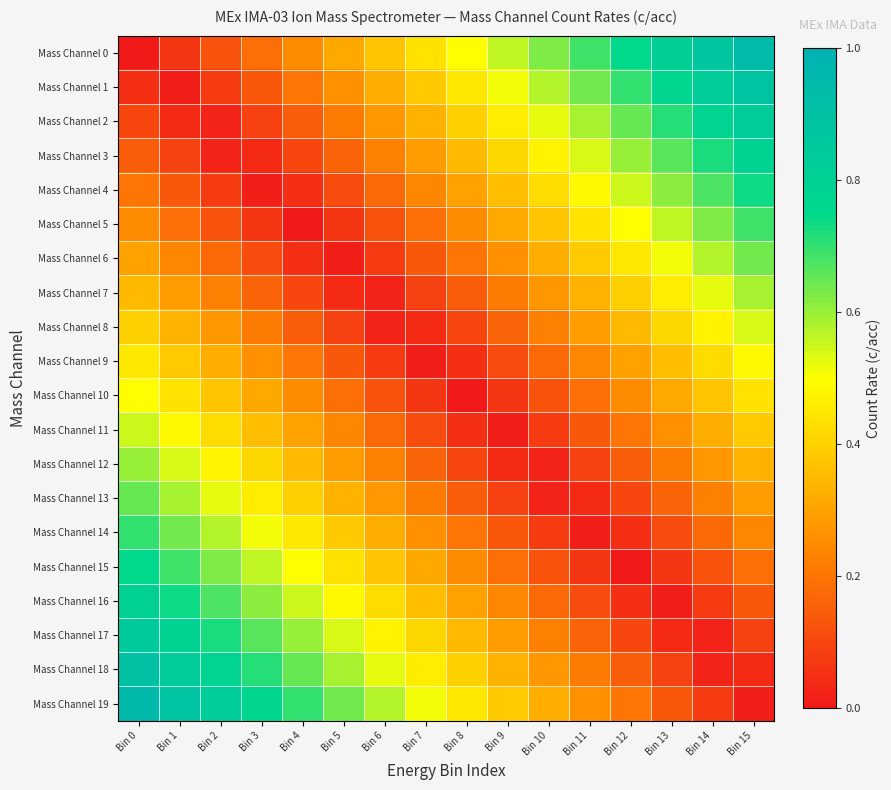

Reading left to right, what are all the values shown in this chart?

Mass Channel 0: Bin 0=0.0	Bin 1=0.1	Bin 2=0.1	Bin 3=0.2	Bin 4=0.2	Bin 5=0.3	Bin 6=0.4	Bin 7=0.4	Bin 8=0.5	Bin 9=0.6	Bin 10=0.6	Bin 11=0.7	Bin 12=0.8	Bin 13=0.8	Bin 14=0.9	Bin 15=0.9
Mass Channel 1: Bin 0=0.1	Bin 1=0.0	Bin 2=0.1	Bin 3=0.1	Bin 4=0.2	Bin 5=0.3	Bin 6=0.3	Bin 7=0.4	Bin 8=0.5	Bin 9=0.5	Bin 10=0.6	Bin 11=0.6	Bin 12=0.7	Bin 13=0.8	Bin 14=0.8	Bin 15=0.9
Mass Channel 2: Bin 0=0.1	Bin 1=0.0	Bin 2=0.0	Bin 3=0.1	Bin 4=0.1	Bin 5=0.2	Bin 6=0.3	Bin 7=0.3	Bin 8=0.4	Bin 9=0.5	Bin 10=0.5	Bin 11=0.6	Bin 12=0.7	Bin 13=0.7	Bin 14=0.8	Bin 15=0.8
Mass Channel 3: Bin 0=0.1	Bin 1=0.1	Bin 2=0.0	Bin 3=0.0	Bin 4=0.1	Bin 5=0.2	Bin 6=0.2	Bin 7=0.3	Bin 8=0.3	Bin 9=0.4	Bin 10=0.5	Bin 11=0.5	Bin 12=0.6	Bin 13=0.7	Bin 14=0.7	Bin 15=0.8
Mass Channel 4: Bin 0=0.2	Bin 1=0.1	Bin 2=0.1	Bin 3=0.0	Bin 4=0.0	Bin 5=0.1	Bin 6=0.2	Bin 7=0.2	Bin 8=0.3	Bin 9=0.4	Bin 10=0.4	Bin 11=0.5	Bin 12=0.6	Bin 13=0.6	Bin 14=0.7	Bin 15=0.7
Mass Channel 5: Bin 0=0.2	Bin 1=0.2	Bin 2=0.1	Bin 3=0.1	Bin 4=0.0	Bin 5=0.1	Bin 6=0.1	Bin 7=0.2	Bin 8=0.2	Bin 9=0.3	Bin 10=0.4	Bin 11=0.4	Bin 12=0.5	Bin 13=0.6	Bin 14=0.6	Bin 15=0.7
Mass Channel 6: Bin 0=0.3	Bin 1=0.2	Bin 2=0.2	Bin 3=0.1	Bin 4=0.0	Bin 5=0.0	Bin 6=0.1	Bin 7=0.1	Bin 8=0.2	Bin 9=0.3	Bin 10=0.3	Bin 11=0.4	Bin 12=0.5	Bin 13=0.5	Bin 14=0.6	Bin 15=0.6
Mass Channel 7: Bin 0=0.3	Bin 1=0.3	Bin 2=0.2	Bin 3=0.2	Bin 4=0.1	Bin 5=0.0	Bin 6=0.0	Bin 7=0.1	Bin 8=0.2	Bin 9=0.2	Bin 10=0.3	Bin 11=0.3	Bin 12=0.4	Bin 13=0.5	Bin 14=0.5	Bin 15=0.6
Mass Channel 8: Bin 0=0.4	Bin 1=0.3	Bin 2=0.3	Bin 3=0.2	Bin 4=0.2	Bin 5=0.1	Bin 6=0.0	Bin 7=0.0	Bin 8=0.1	Bin 9=0.2	Bin 10=0.2	Bin 11=0.3	Bin 12=0.3	Bin 13=0.4	Bin 14=0.5	Bin 15=0.5
Mass Channel 9: Bin 0=0.5	Bin 1=0.4	Bin 2=0.3	Bin 3=0.3	Bin 4=0.2	Bin 5=0.1	Bin 6=0.1	Bin 7=0.0	Bin 8=0.0	Bin 9=0.1	Bin 10=0.2	Bin 11=0.2	Bin 12=0.3	Bin 13=0.4	Bin 14=0.4	Bin 15=0.5
Mass Channel 10: Bin 0=0.5	Bin 1=0.4	Bin 2=0.4	Bin 3=0.3	Bin 4=0.2	Bin 5=0.2	Bin 6=0.1	Bin 7=0.1	Bin 8=0.0	Bin 9=0.1	Bin 10=0.1	Bin 11=0.2	Bin 12=0.2	Bin 13=0.3	Bin 14=0.4	Bin 15=0.4
Mass Channel 11: Bin 0=0.6	Bin 1=0.5	Bin 2=0.4	Bin 3=0.4	Bin 4=0.3	Bin 5=0.2	Bin 6=0.2	Bin 7=0.1	Bin 8=0.1	Bin 9=0.0	Bin 10=0.1	Bin 11=0.1	Bin 12=0.2	Bin 13=0.3	Bin 14=0.3	Bin 15=0.4
Mass Channel 12: Bin 0=0.6	Bin 1=0.5	Bin 2=0.5	Bin 3=0.4	Bin 4=0.3	Bin 5=0.3	Bin 6=0.2	Bin 7=0.2	Bin 8=0.1	Bin 9=0.0	Bin 10=0.0	Bin 11=0.1	Bin 12=0.2	Bin 13=0.2	Bin 14=0.3	Bin 15=0.3
Mass Channel 13: Bin 0=0.7	Bin 1=0.6	Bin 2=0.5	Bin 3=0.5	Bin 4=0.4	Bin 5=0.3	Bin 6=0.3	Bin 7=0.2	Bin 8=0.2	Bin 9=0.1	Bin 10=0.0	Bin 11=0.0	Bin 12=0.1	Bin 13=0.2	Bin 14=0.2	Bin 15=0.3
Mass Channel 14: Bin 0=0.7	Bin 1=0.6	Bin 2=0.6	Bin 3=0.5	Bin 4=0.4	Bin 5=0.4	Bin 6=0.3	Bin 7=0.3	Bin 8=0.2	Bin 9=0.1	Bin 10=0.1	Bin 11=0.0	Bin 12=0.1	Bin 13=0.1	Bin 14=0.2	Bin 15=0.2
Mass Channel 15: Bin 0=0.8	Bin 1=0.7	Bin 2=0.6	Bin 3=0.6	Bin 4=0.5	Bin 5=0.4	Bin 6=0.4	Bin 7=0.3	Bin 8=0.2	Bin 9=0.2	Bin 10=0.1	Bin 11=0.1	Bin 12=0.0	Bin 13=0.1	Bin 14=0.1	Bin 15=0.2
Mass Channel 16: Bin 0=0.8	Bin 1=0.7	Bin 2=0.7	Bin 3=0.6	Bin 4=0.6	Bin 5=0.5	Bin 6=0.4	Bin 7=0.4	Bin 8=0.3	Bin 9=0.2	Bin 10=0.2	Bin 11=0.1	Bin 12=0.1	Bin 13=0.0	Bin 14=0.1	Bin 15=0.1
Mass Channel 17: Bin 0=0.8	Bin 1=0.8	Bin 2=0.7	Bin 3=0.7	Bin 4=0.6	Bin 5=0.5	Bin 6=0.5	Bin 7=0.4	Bin 8=0.3	Bin 9=0.3	Bin 10=0.2	Bin 11=0.2	Bin 12=0.1	Bin 13=0.0	Bin 14=0.0	Bin 15=0.1
Mass Channel 18: Bin 0=0.9	Bin 1=0.8	Bin 2=0.8	Bin 3=0.7	Bin 4=0.7	Bin 5=0.6	Bin 6=0.5	Bin 7=0.5	Bin 8=0.4	Bin 9=0.3	Bin 10=0.3	Bin 11=0.2	Bin 12=0.2	Bin 13=0.1	Bin 14=0.0	Bin 15=0.0
Mass Channel 19: Bin 0=0.9	Bin 1=0.9	Bin 2=0.8	Bin 3=0.8	Bin 4=0.7	Bin 5=0.6	Bin 6=0.6	Bin 7=0.5	Bin 8=0.4	Bin 9=0.4	Bin 10=0.3	Bin 11=0.3	Bin 12=0.2	Bin 13=0.1	Bin 14=0.1	Bin 15=0.0